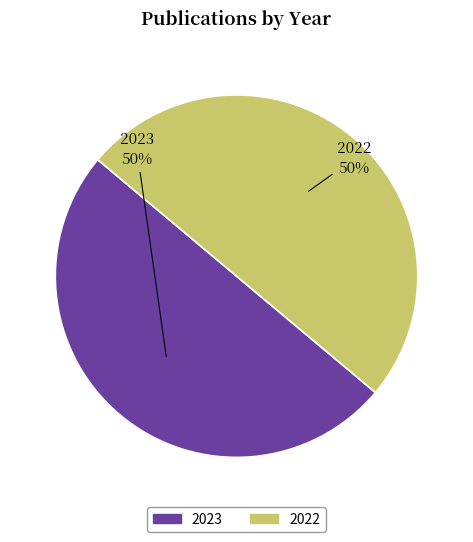

True or false: 2023 accounts for 50% of the total.

True